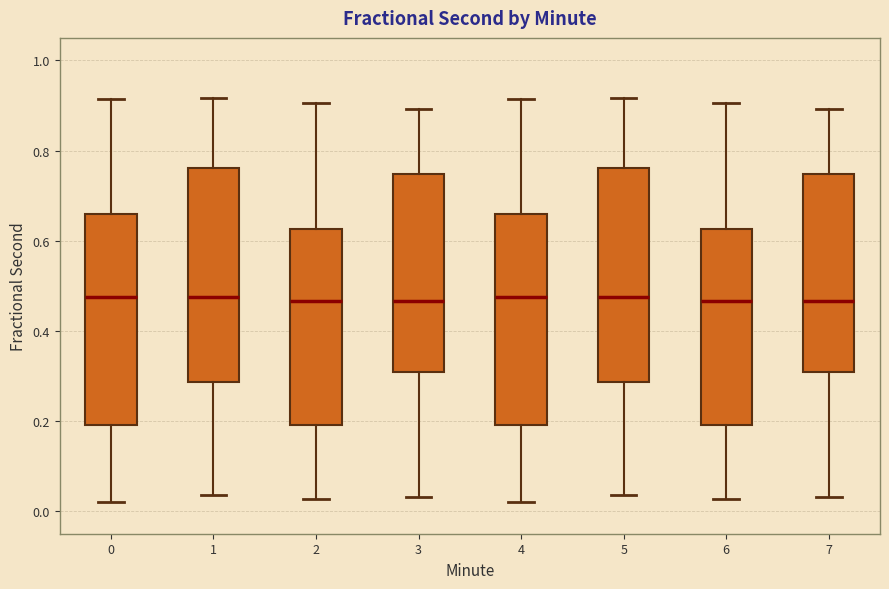

Reading left to right, transcribe this box plot: for each box, give where its median line is, the range the box spans, and where its two whiskers end, as read against the y-axis. The values are not printed on the chart, so give them approximately, as read against the axis.

0: median 0.48, box 0.20 to 0.66, whiskers 0.02 to 0.92
1: median 0.48, box 0.28 to 0.76, whiskers 0.04 to 0.92
2: median 0.46, box 0.20 to 0.62, whiskers 0.02 to 0.90
3: median 0.46, box 0.30 to 0.74, whiskers 0.04 to 0.90
4: median 0.48, box 0.20 to 0.66, whiskers 0.02 to 0.92
5: median 0.48, box 0.28 to 0.76, whiskers 0.04 to 0.92
6: median 0.46, box 0.20 to 0.62, whiskers 0.02 to 0.90
7: median 0.46, box 0.30 to 0.74, whiskers 0.04 to 0.90